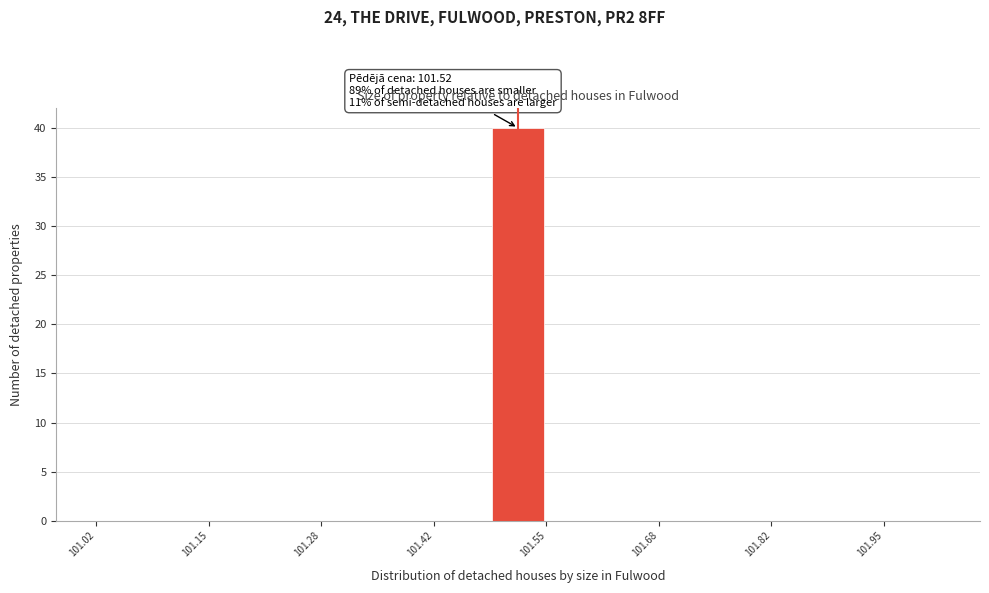

Around what value on the x-axis is the tallest bar? Give the approximate position of its centre, as read against the axis.

101.52